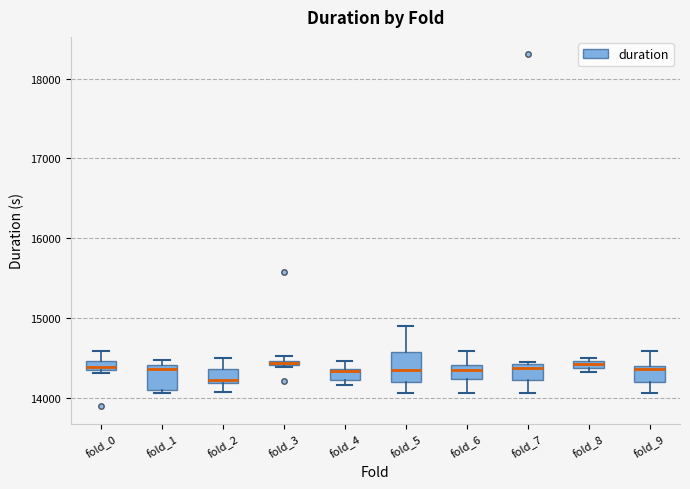

Where is the upper edge of the box for fold_1 on the y-axis? The values are not printed on the chart, so give them approximately, as read against the axis.

14400